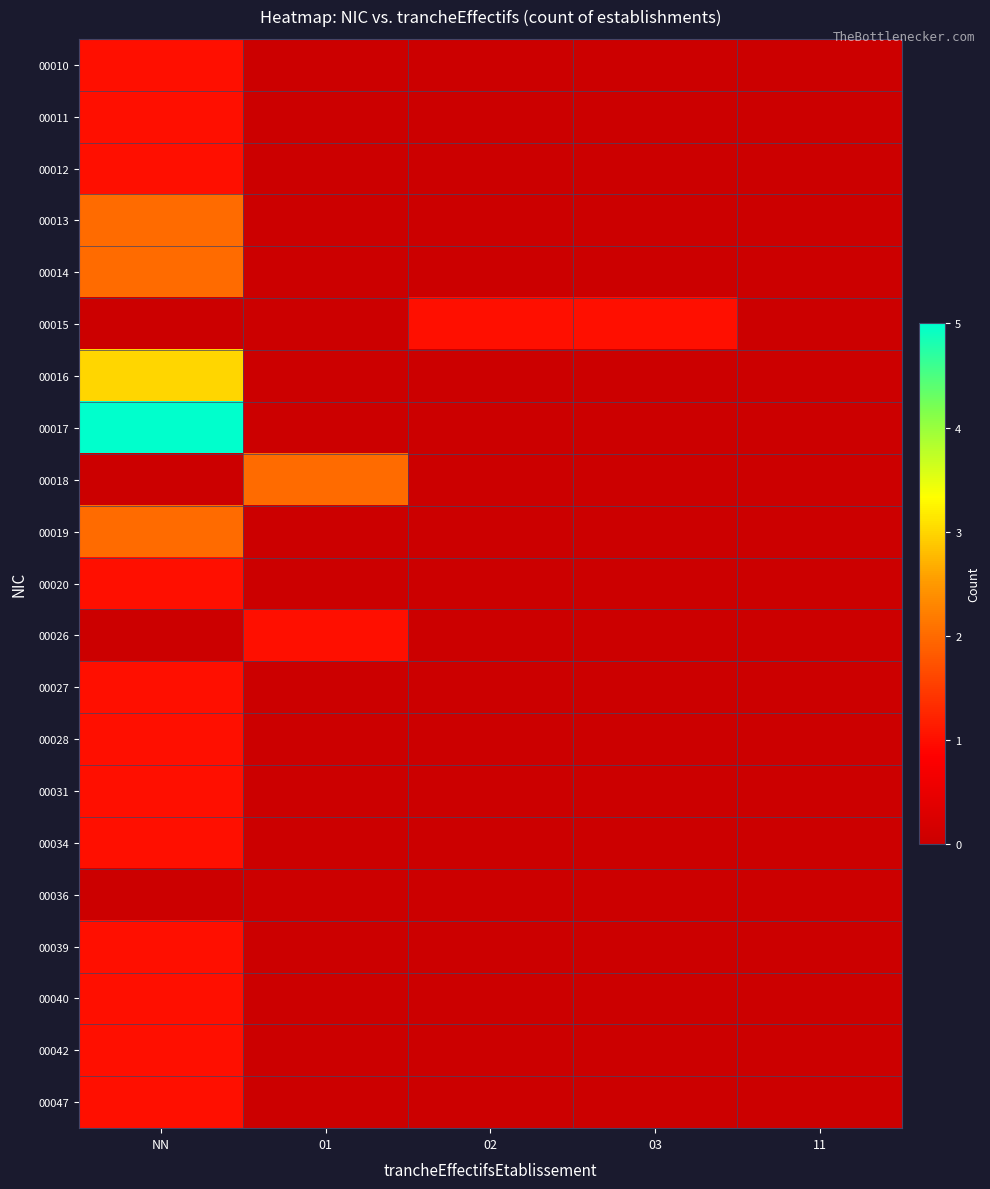

Rank the series by their maximum value, from lowest to highest.

00036, 00010, 00011, 00012, 00015, 00020, 00026, 00027, 00028, 00031, 00034, 00039, 00040, 00042, 00047, 00013, 00014, 00018, 00019, 00016, 00017